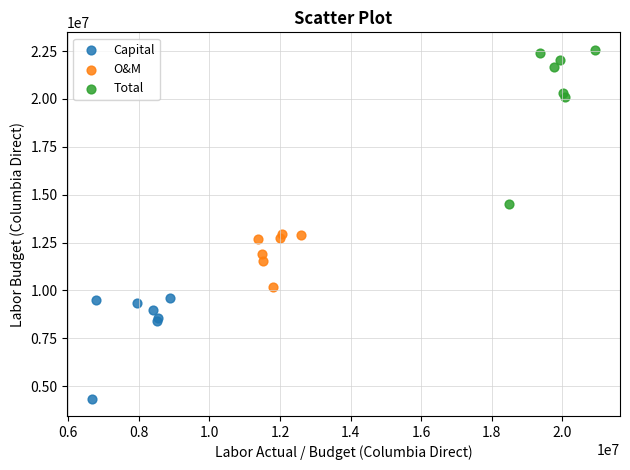

Which series contains the lowest Y value?

Capital